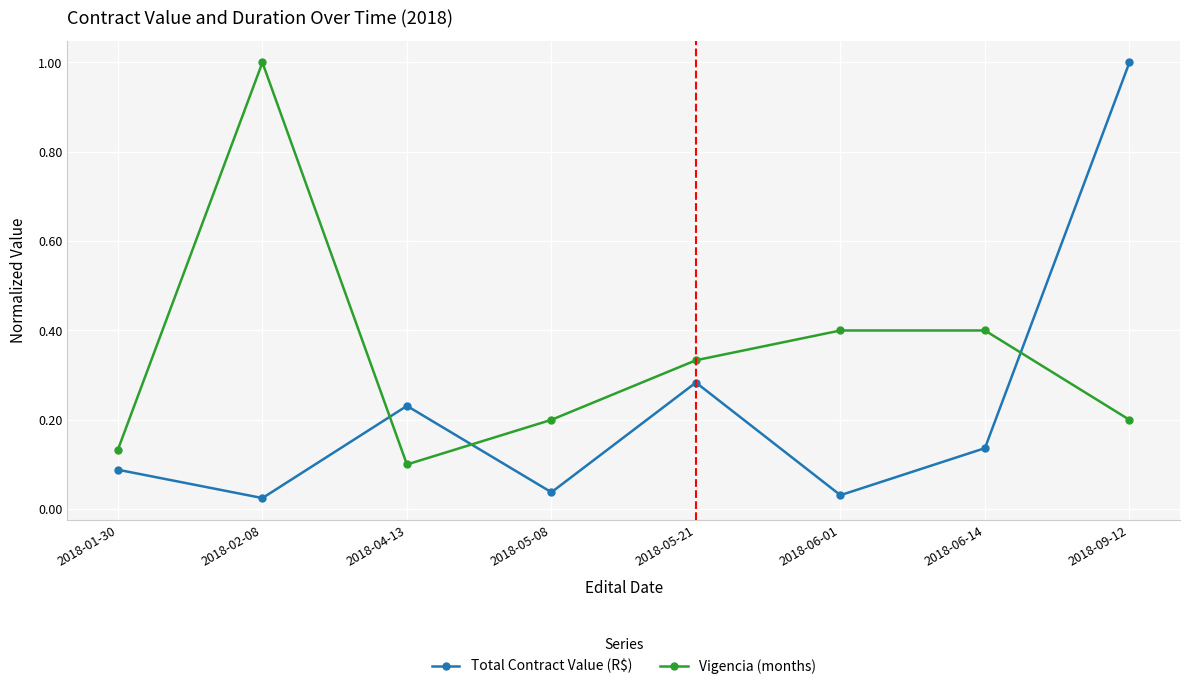

Rank the series at 2018-06-14 from highest to lowest value.

Vigencia (months), Total Contract Value (R$)